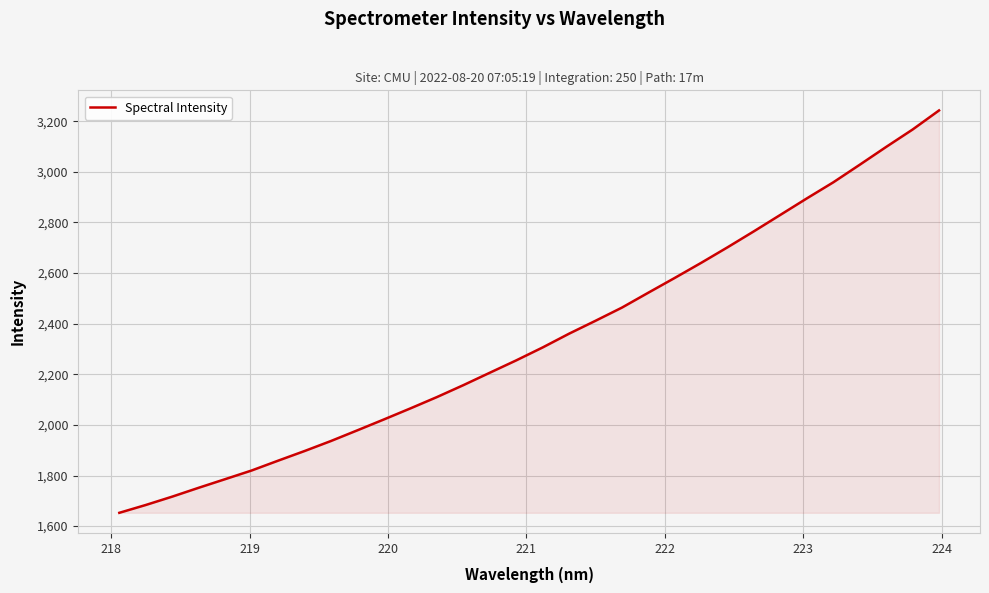

What is the smallest value displayed?

1652.6